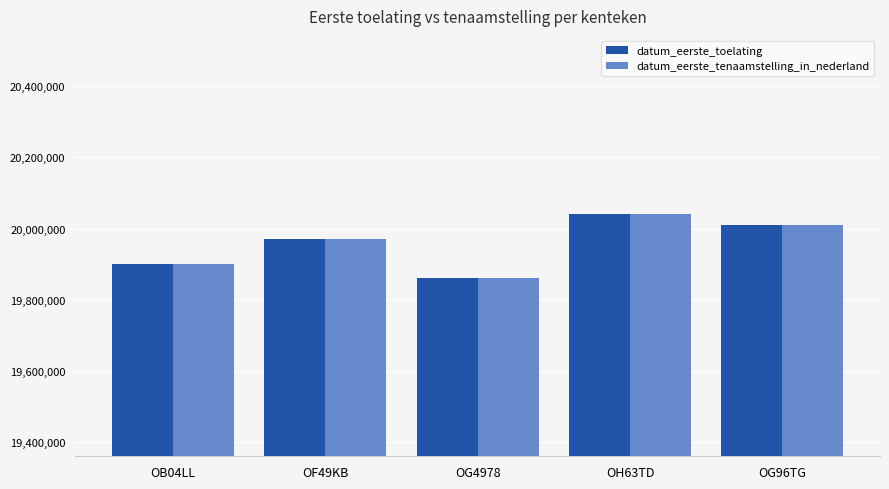

What is the difference between the second highest and second lowest values in the datum_eerste_toelating series?

110381